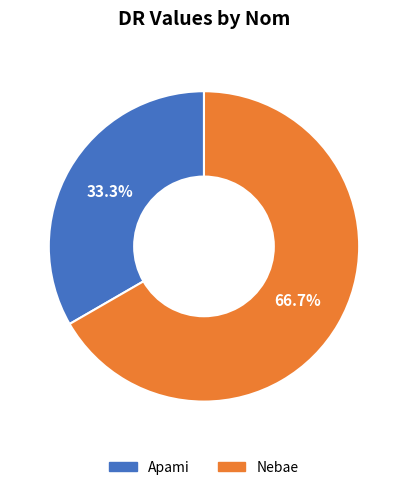

Does any single category account for the majority?

Yes